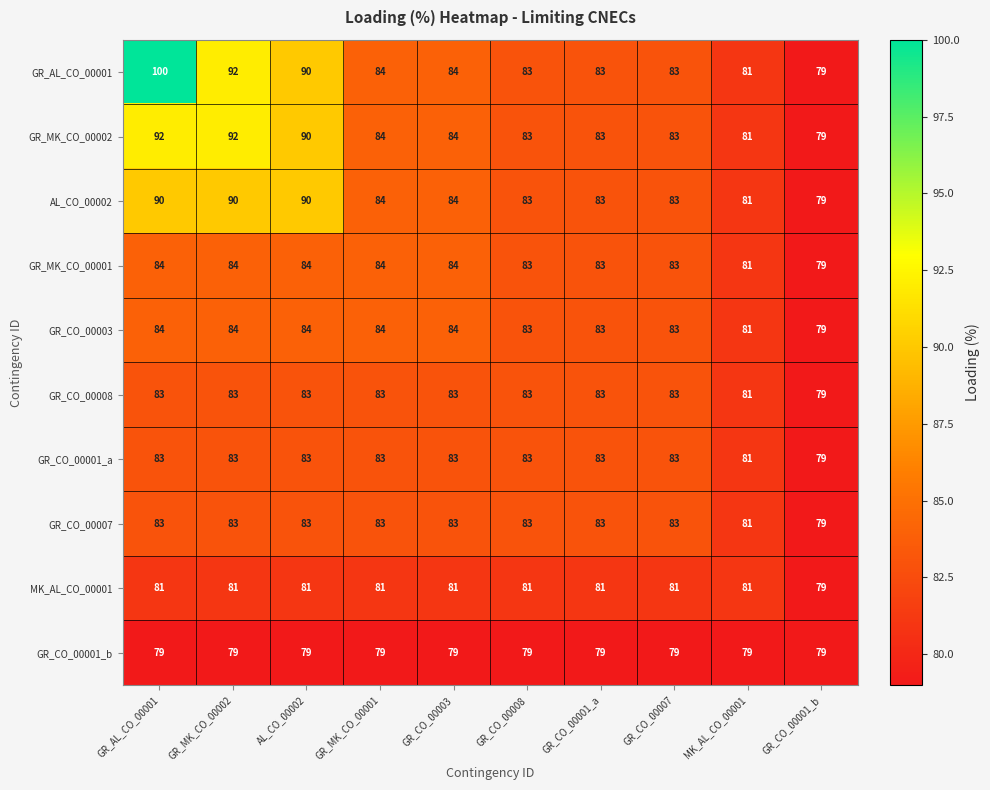

Where is GR_CO_00003 nearest to the value 81?

MK_AL_CO_00001